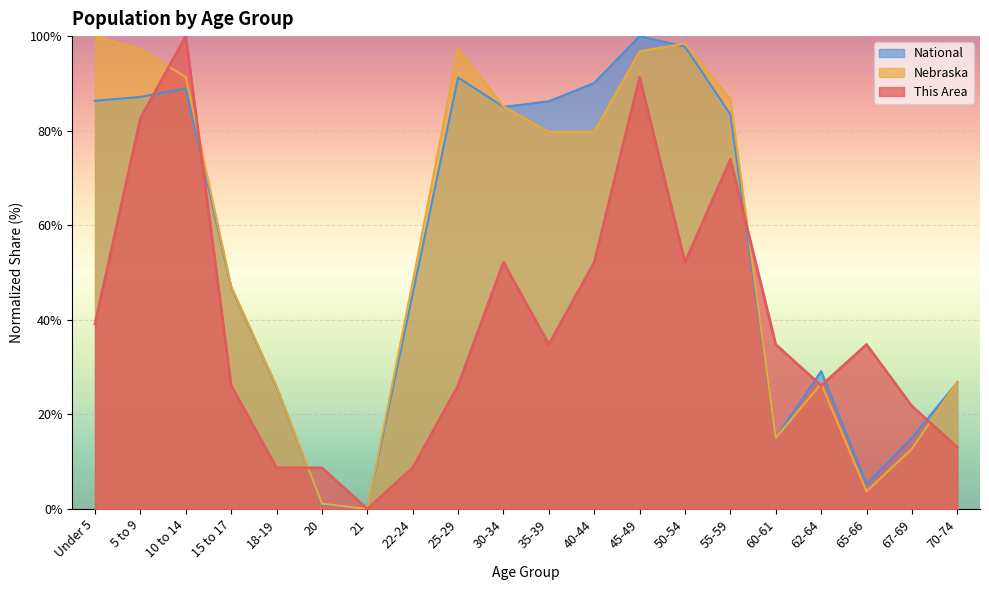

How many data points in National are above 83?

10